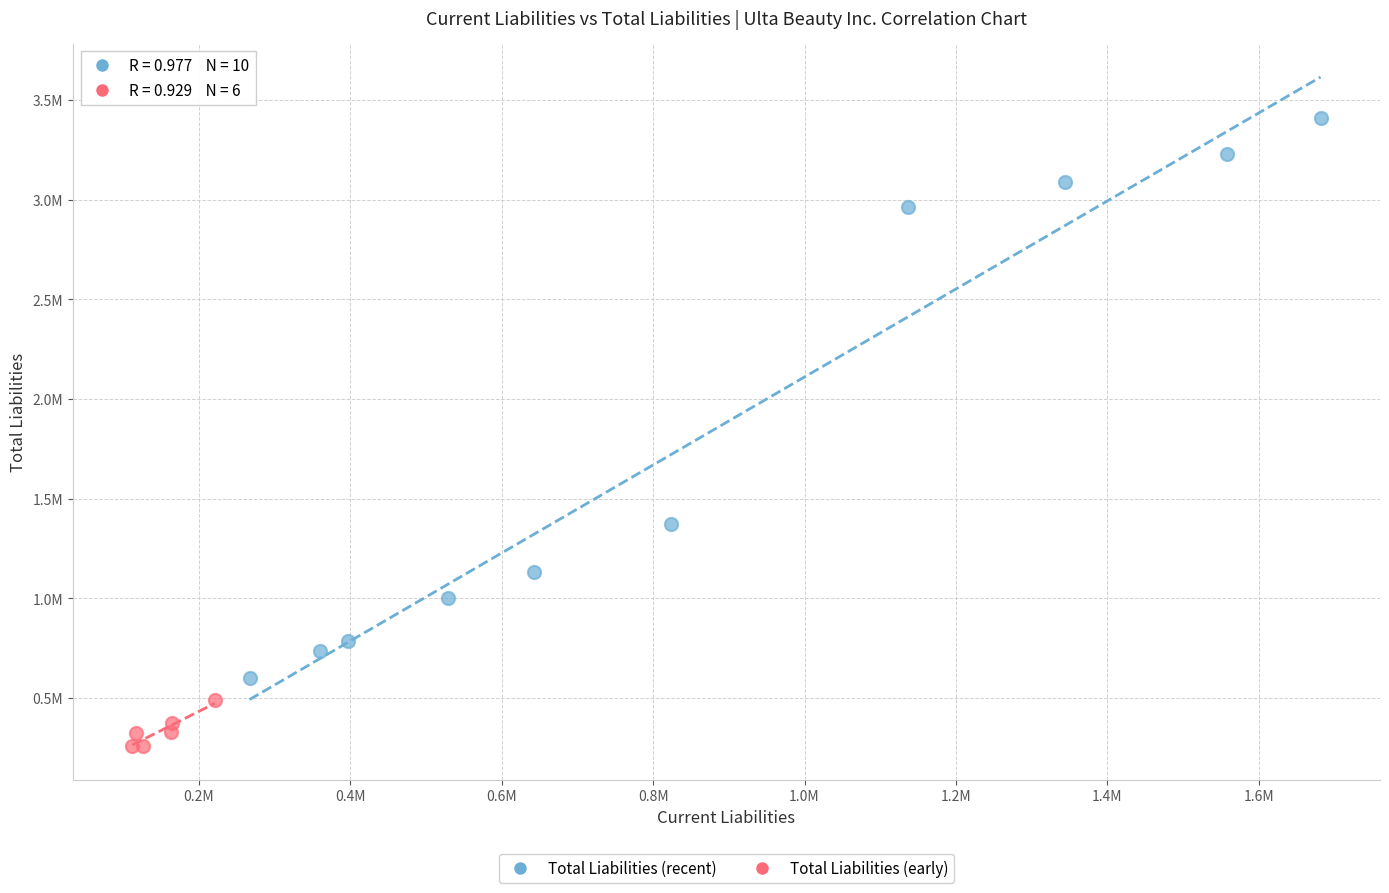

Which series reaches the minimum Y coordinate?

Total Liabilities (early)